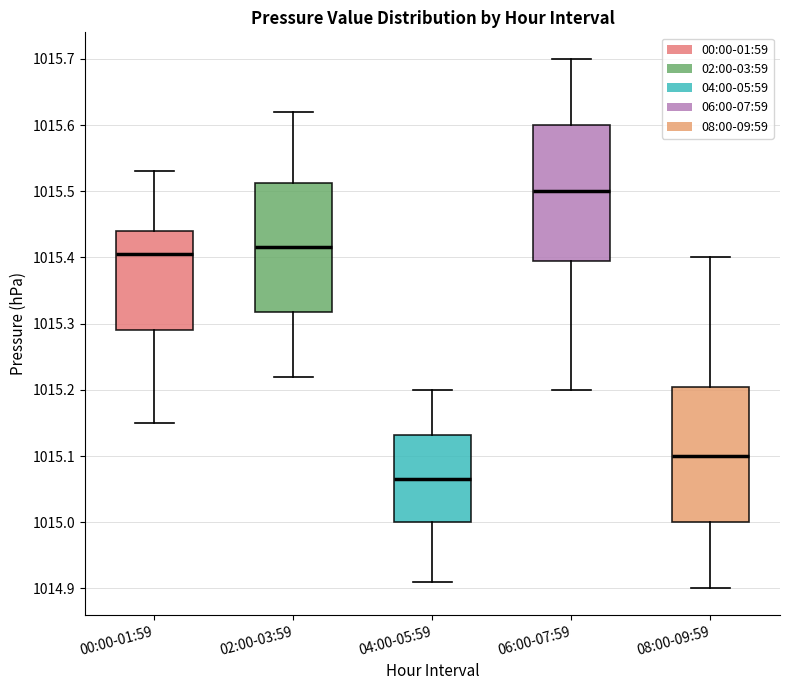

Reading left to right, read every box against the y-axis: the position of its median line, the range the box covers, and the ends of its whiskers. The values are not printed on the chart, so give them approximately, as read against the axis.

00:00-01:59: median 1015.41, box 1015.29 to 1015.44, whiskers 1015.15 to 1015.53
02:00-03:59: median 1015.42, box 1015.32 to 1015.51, whiskers 1015.22 to 1015.62
04:00-05:59: median 1015.07, box 1015.00 to 1015.13, whiskers 1014.91 to 1015.20
06:00-07:59: median 1015.50, box 1015.40 to 1015.60, whiskers 1015.20 to 1015.70
08:00-09:59: median 1015.10, box 1015.00 to 1015.21, whiskers 1014.90 to 1015.40